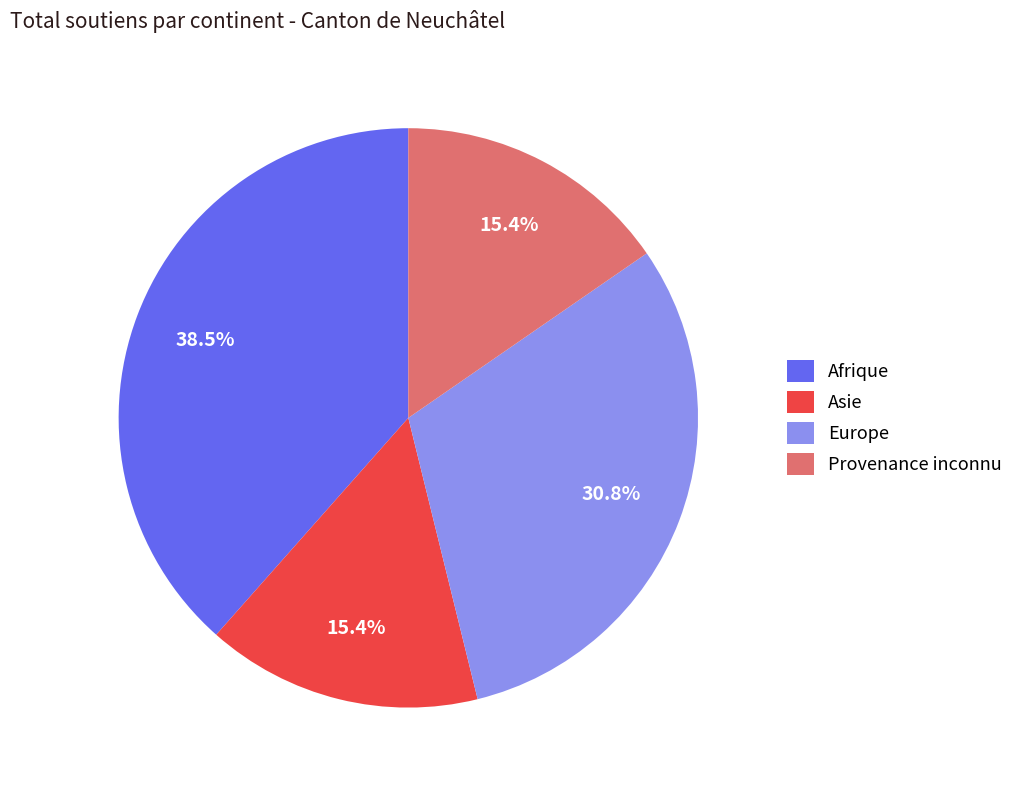

What percentage is the Asie slice, to the nearest percent?

15%